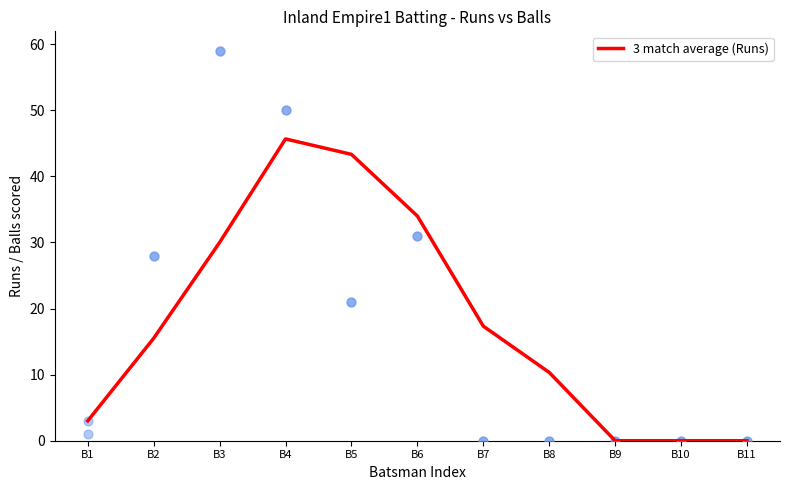

Between B11 and B1, which is larger?

B1